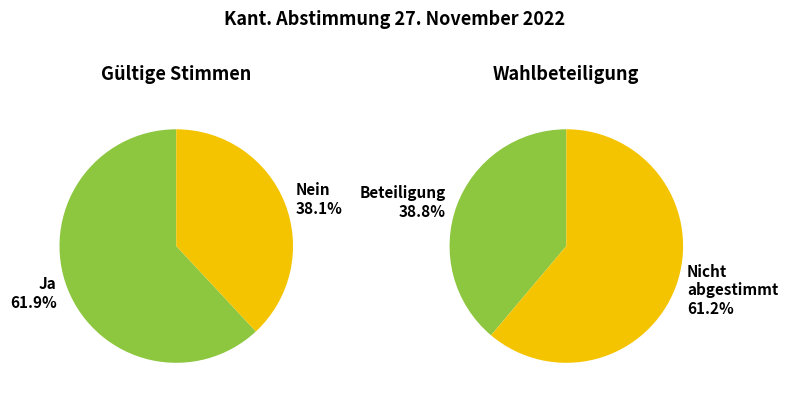

True or false: Ja accounts for 62% of the total.

True